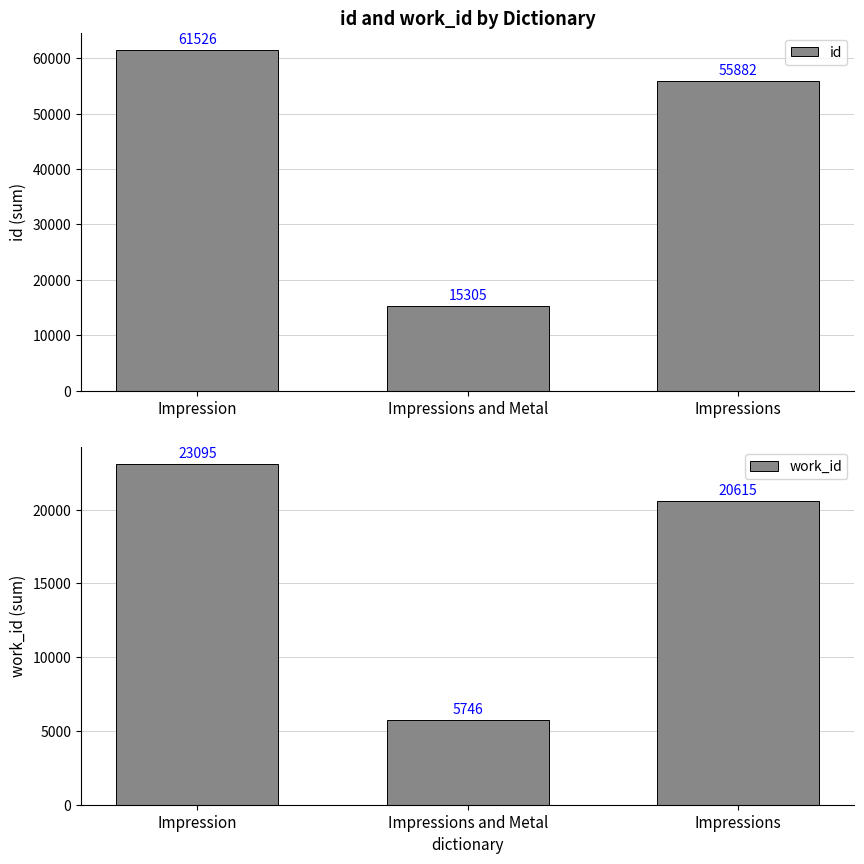

Reading left to right, transcribe all the data shown in this chart.

id: 61526	15305	55882
work_id: 23095	5746	20615